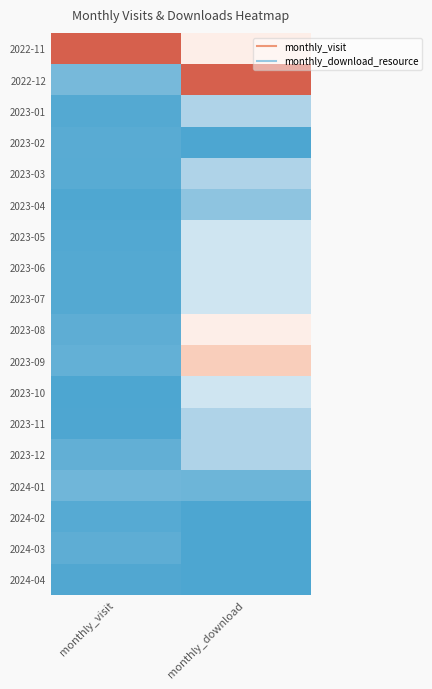

What is the total value across all series at monthly_visit?

1.7